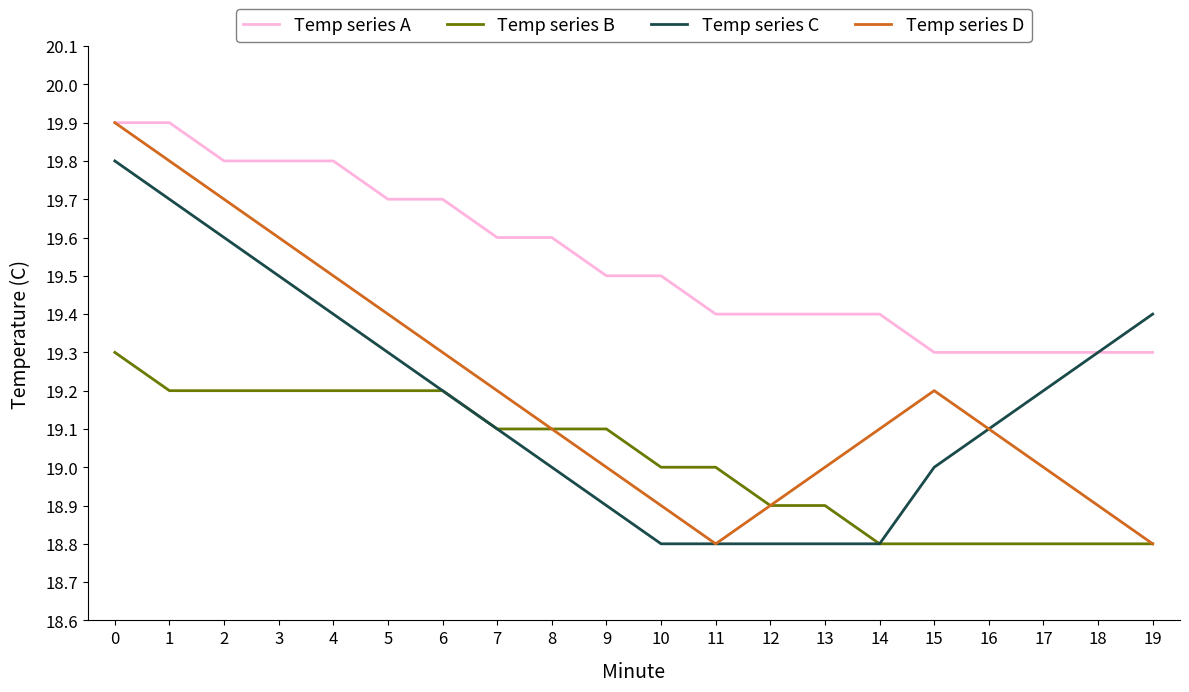

Which series has the widest spread of values?

Temp series D